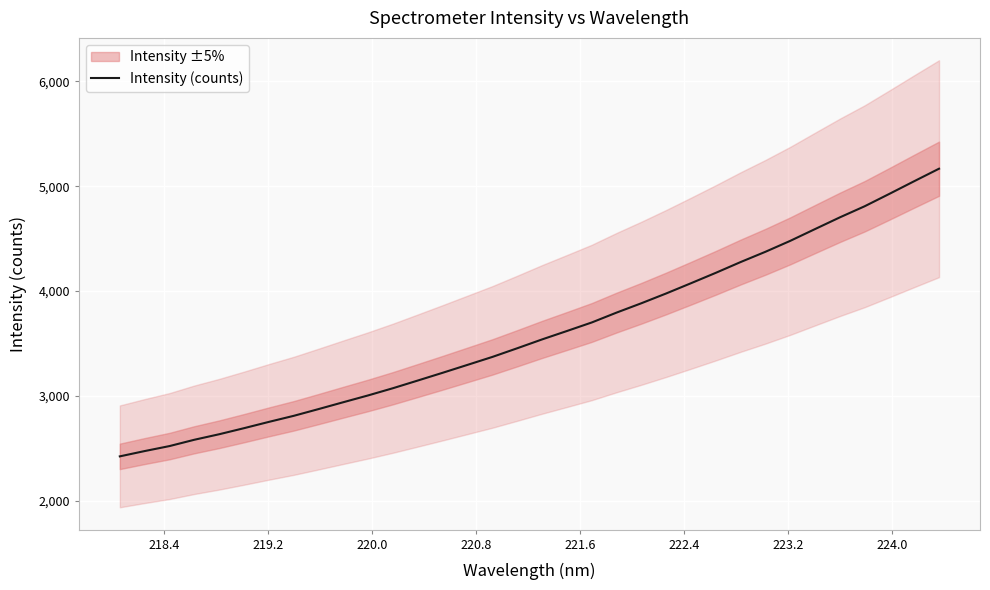

True or false: there are more than 2 points higher than both neighbors.

False